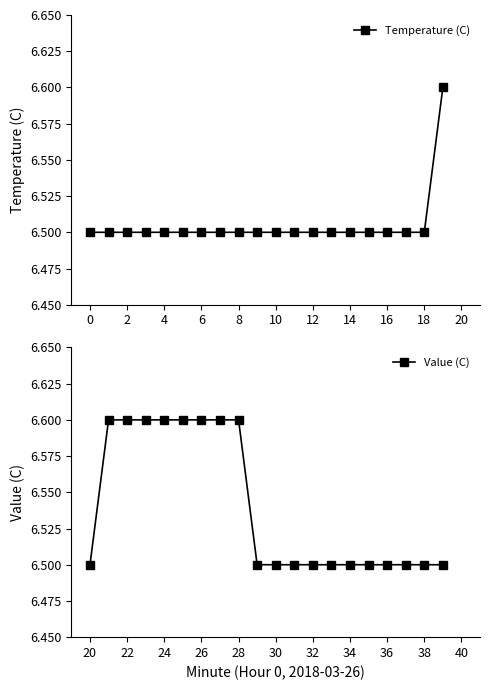

Count the number of categories in the chart.

20